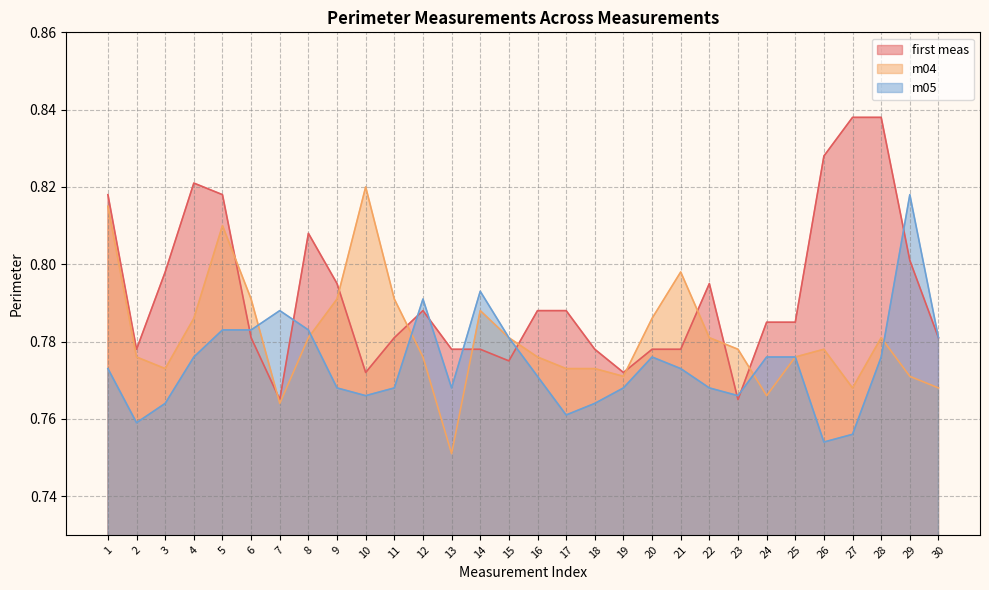

The first meas series shows 0.8 at 12. True or false?

True